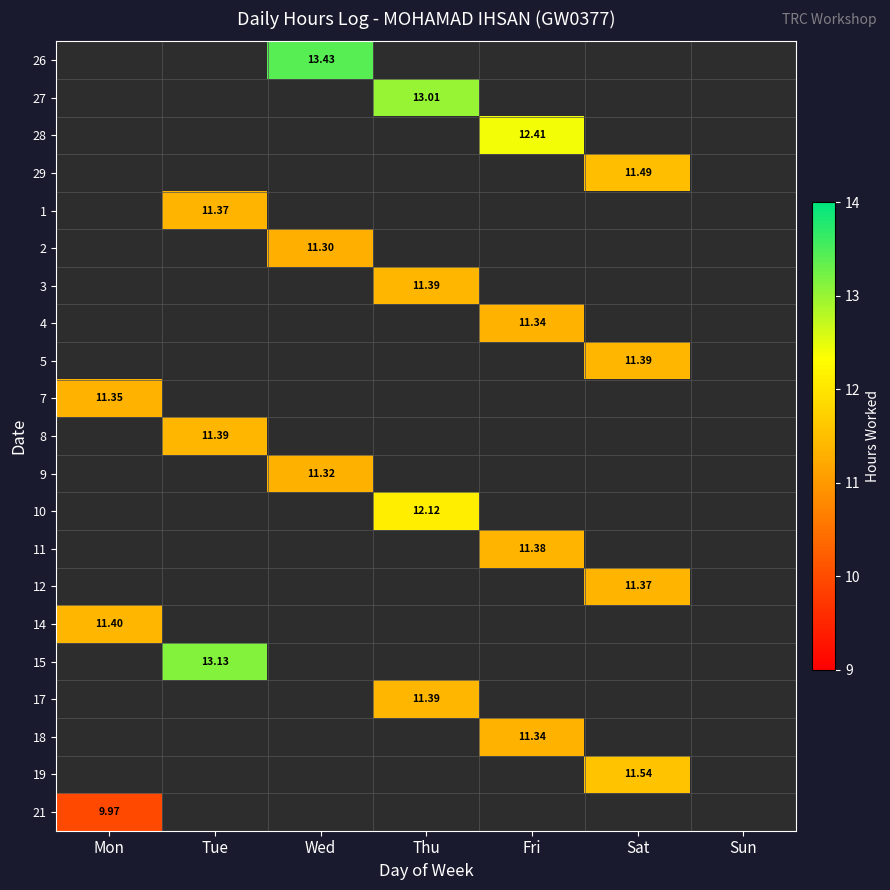

How many series are shown in this chart?

21